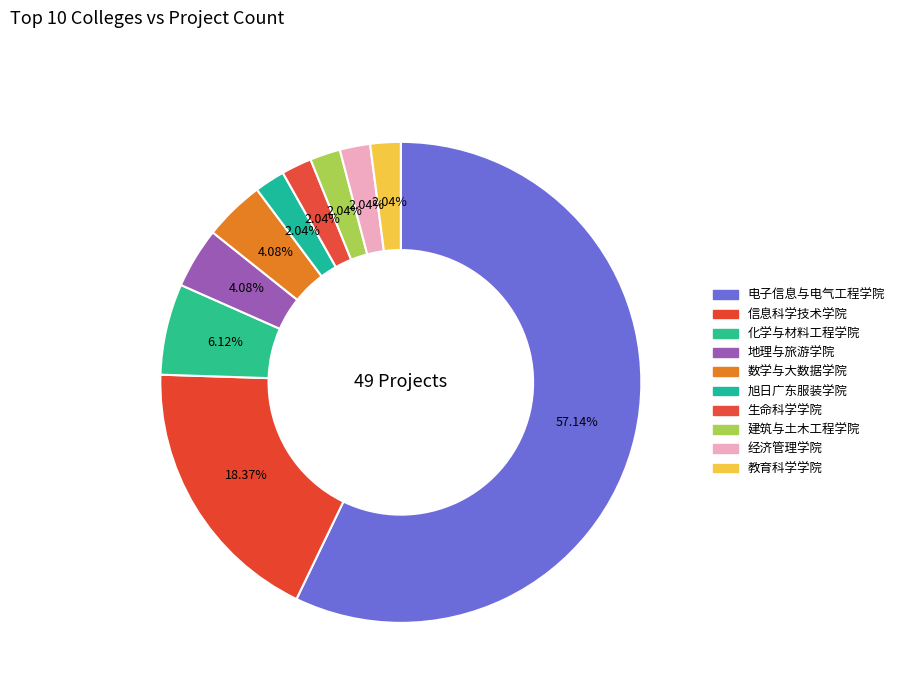

Which slice is the smallest?

旭日广东服装学院